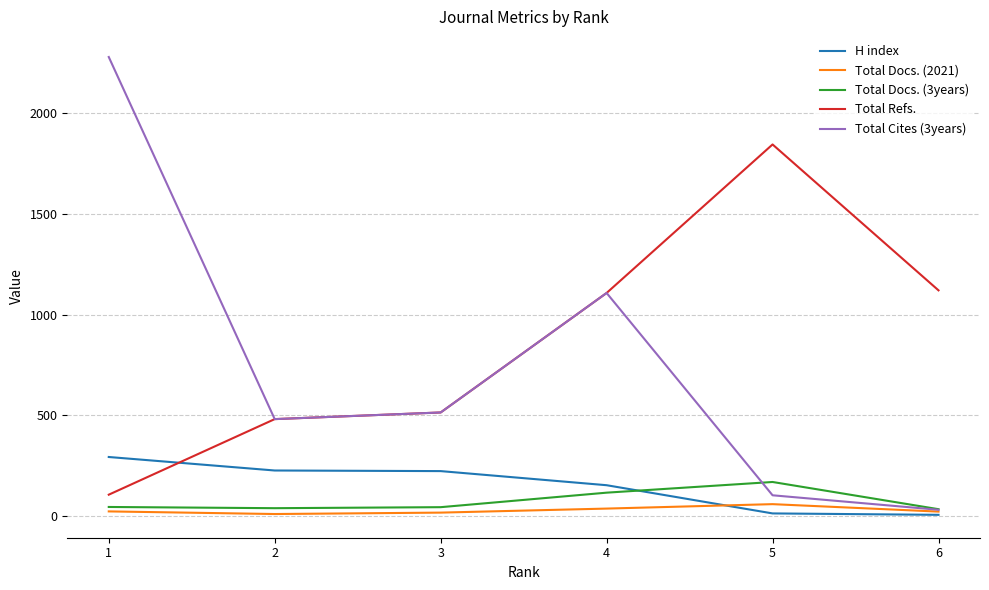

True or false: Total Docs. (3years) and Total Refs. intersect in this chart.

False